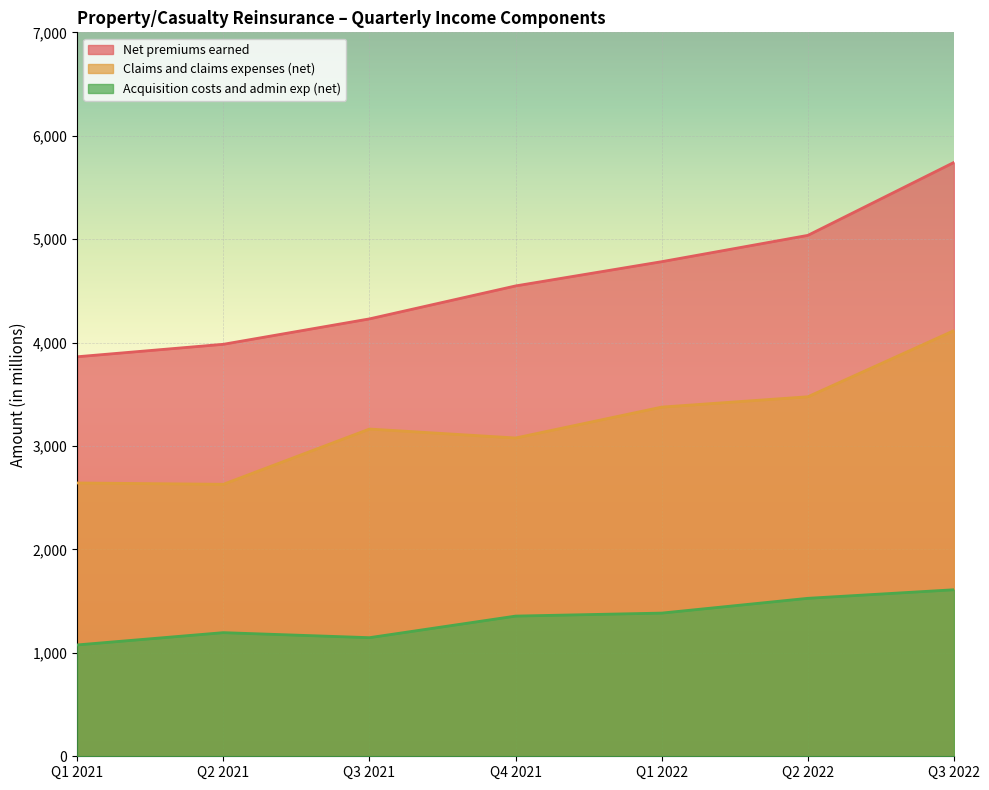

Between Q3 2021 and Q3 2022, which series saw the biggest shift?

Net premiums earned